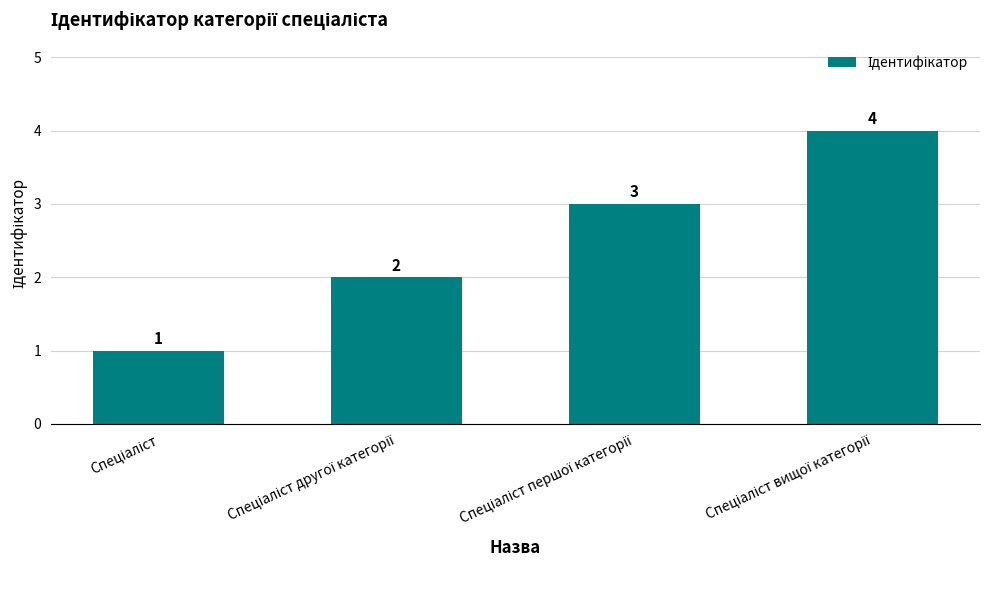

How many categories are shown in the chart?

4